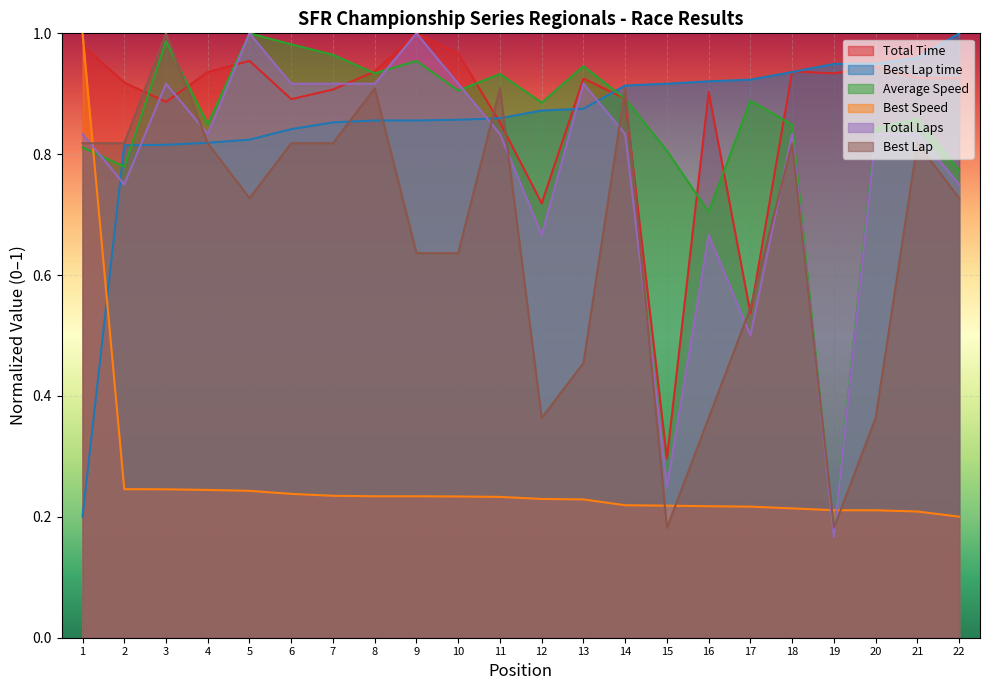

At which category does Best Lap reach its first local peak?

3